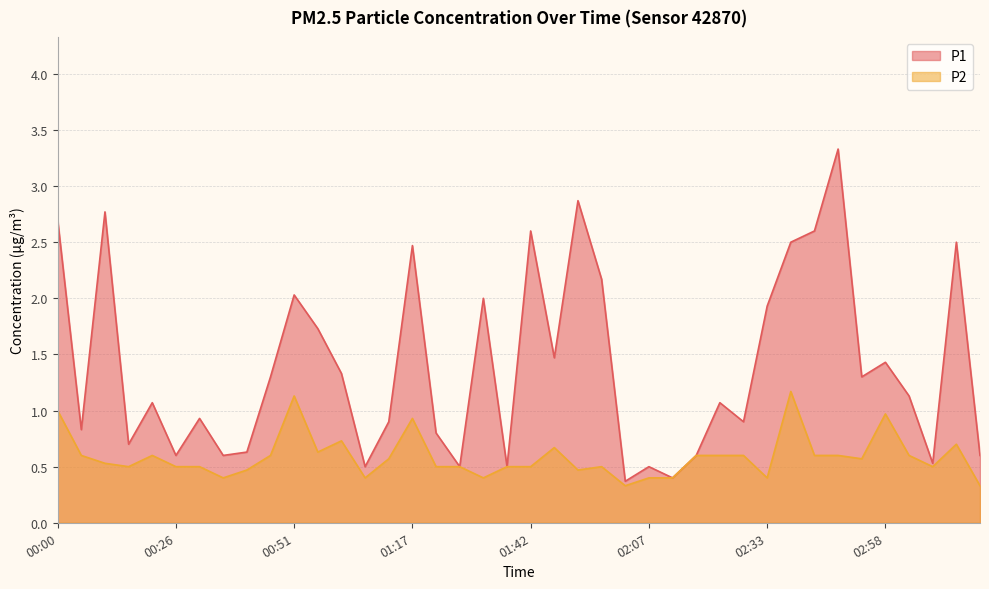

True or false: P1 has a value of 0.8 at 02:07.

False